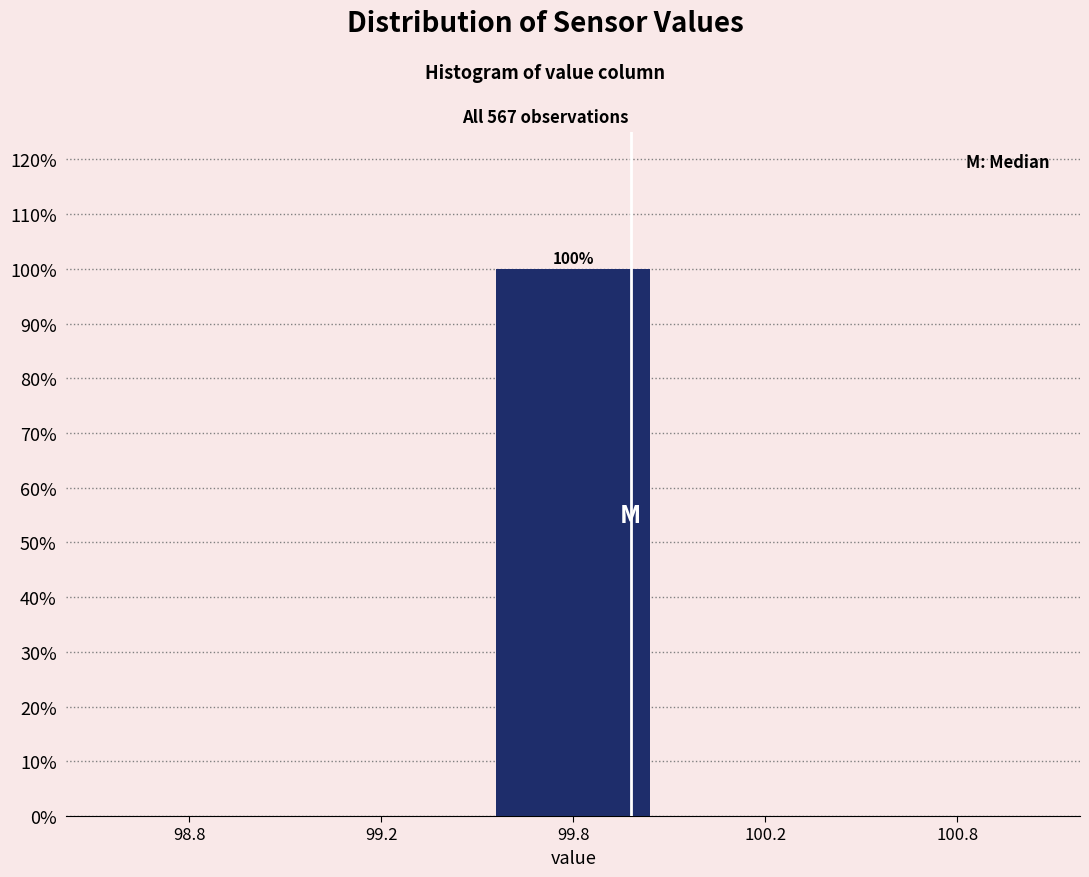

Reading right to left, extract all data points from this chart.

100.8=0	100.2=0	99.8=100	99.2=0	98.8=0